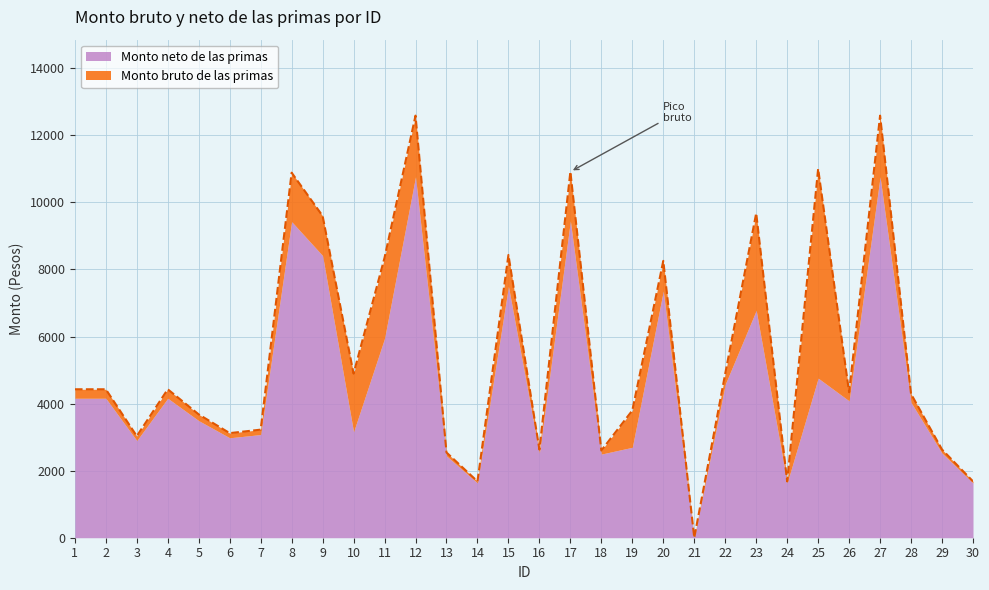

How many lines are shown in the chart?

2